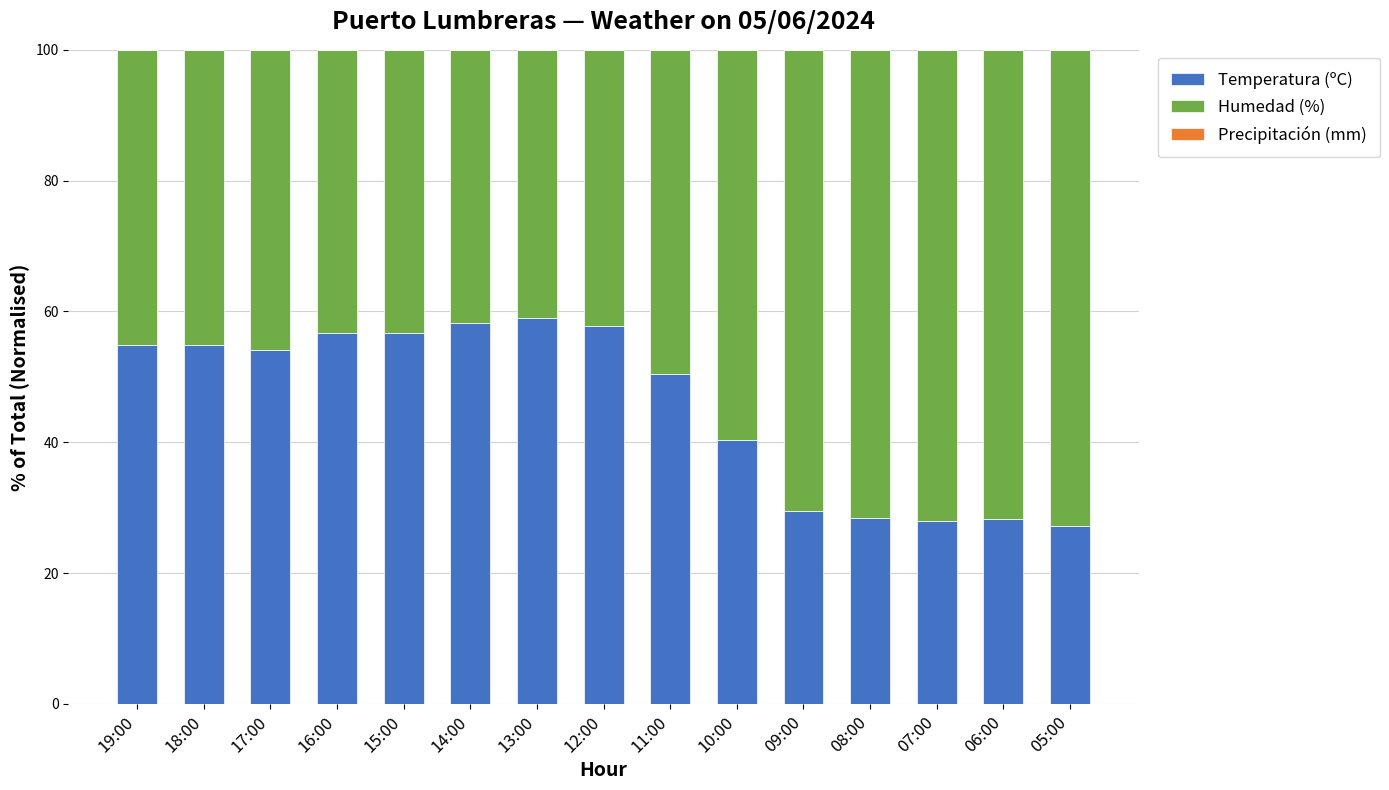

How many bars are there in total?

15